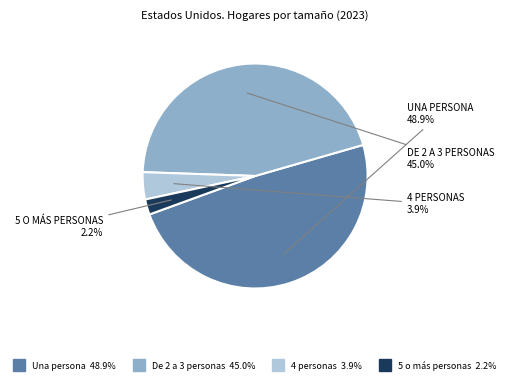

What percentage is the De 2 a 3 personas slice, to the nearest percent?

45%